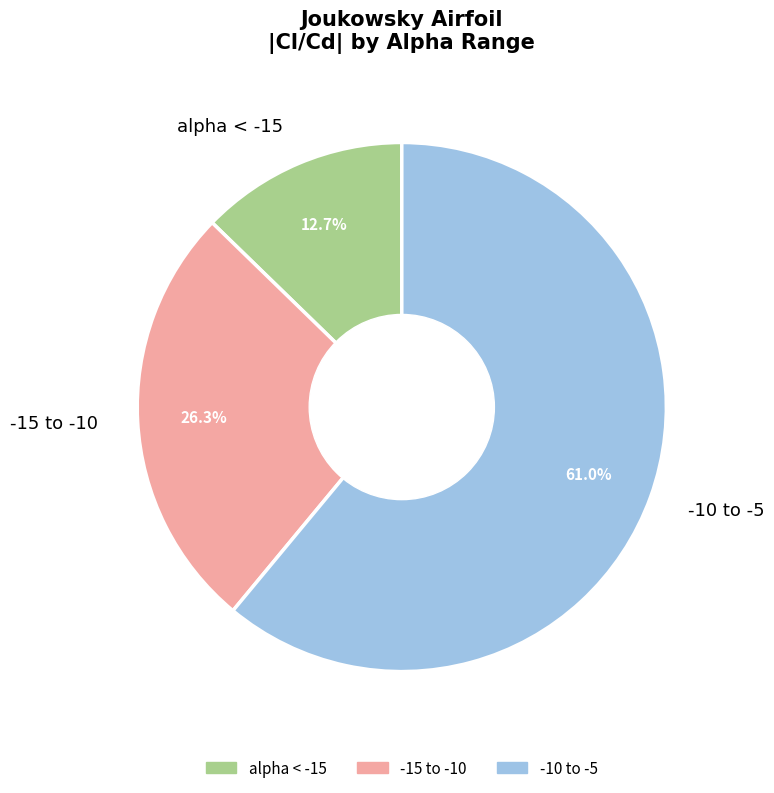

Count the number of slices in the pie.

3